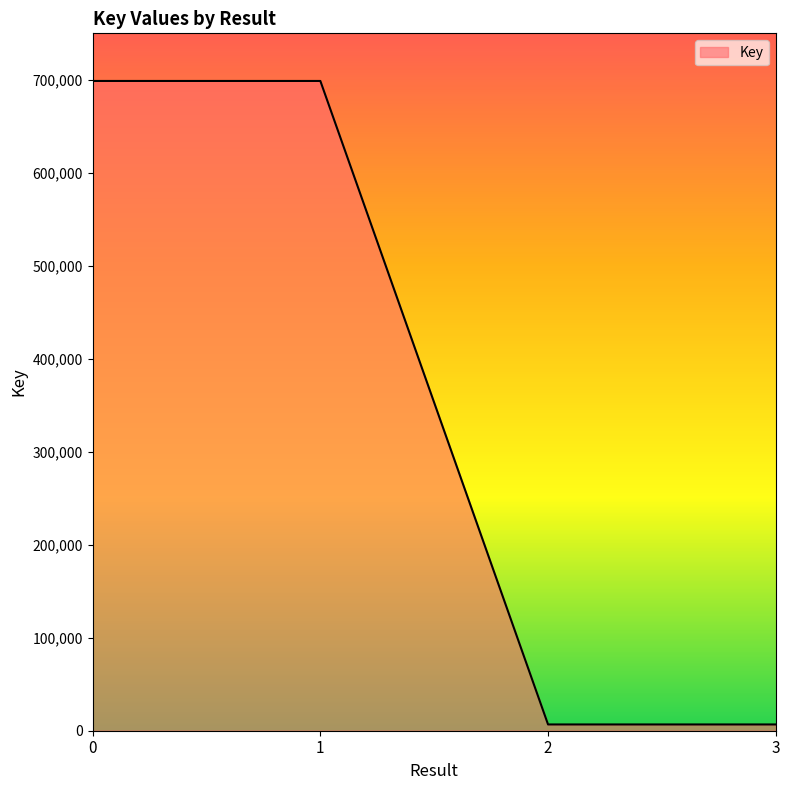

What is the average value?

352760